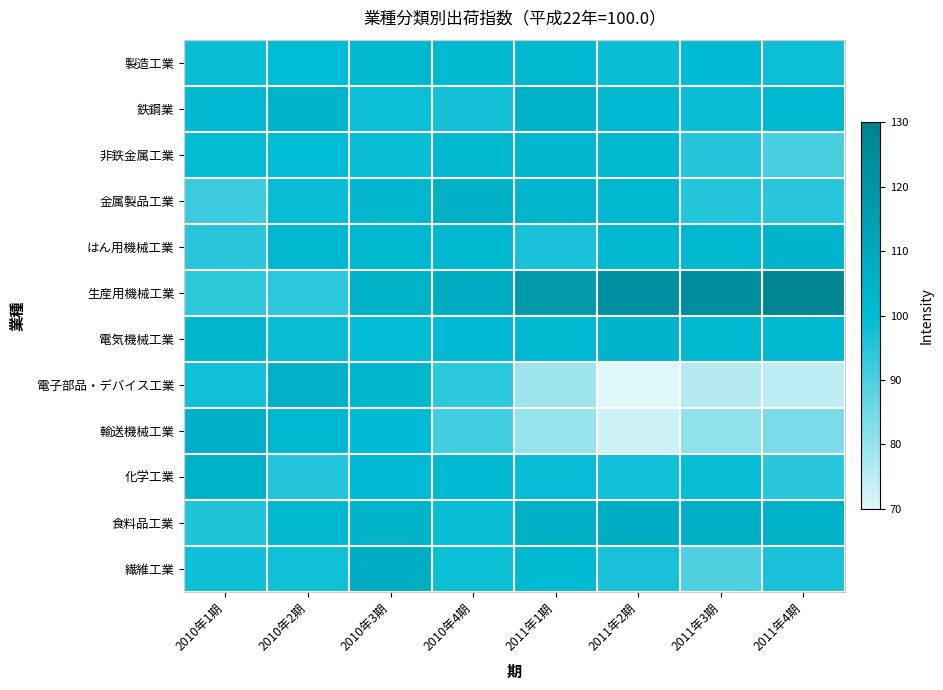

How many data points does each series have?

8